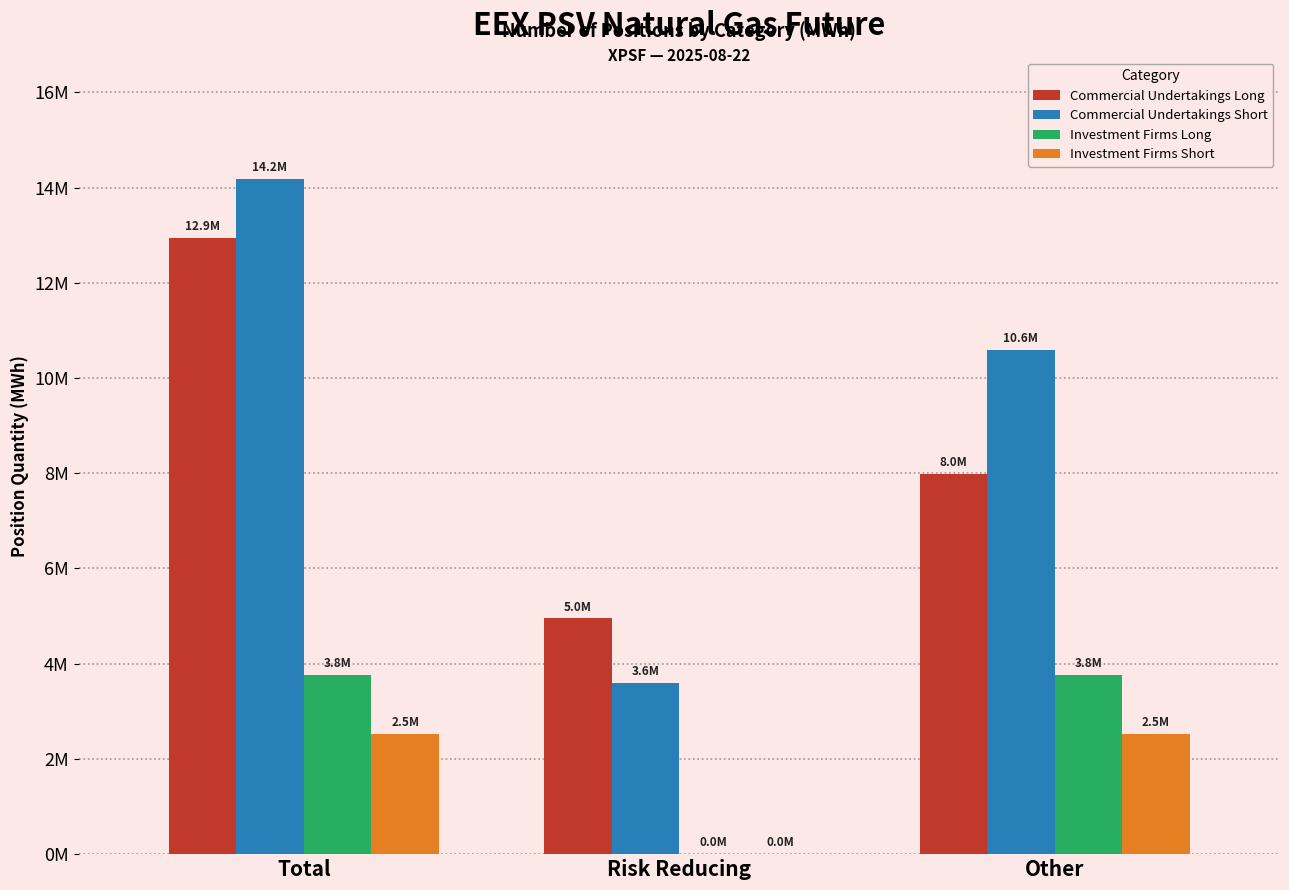

What is the label of the 2nd bar from the left?

Risk Reducing